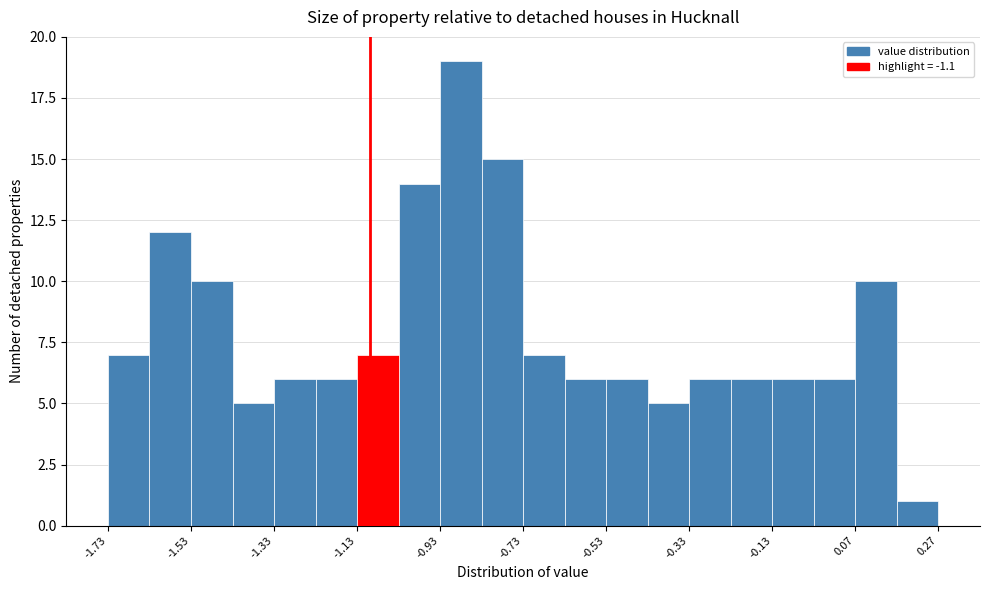

What is the height of the bar covering -1.33 to -1.23 on the x-axis? Neither the bar edges nor the heights are printed on the chart, so give them approximately, as read against the axes.

6